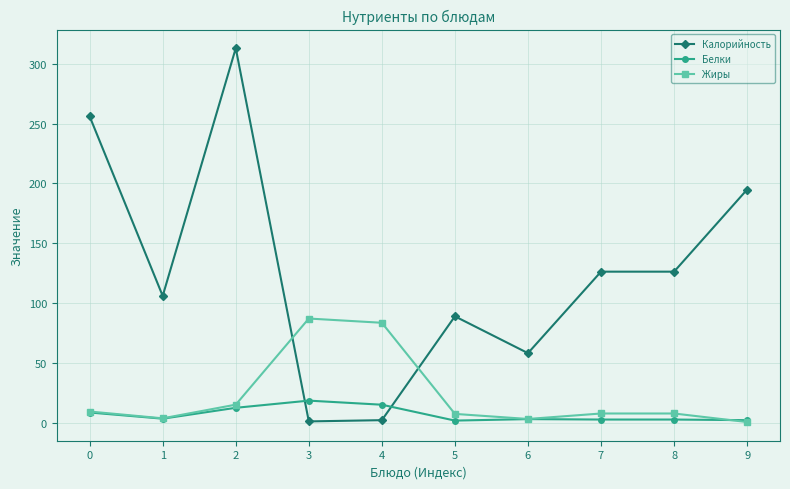

What is the value of the Калорийность point at the 1st from the left?

256.0